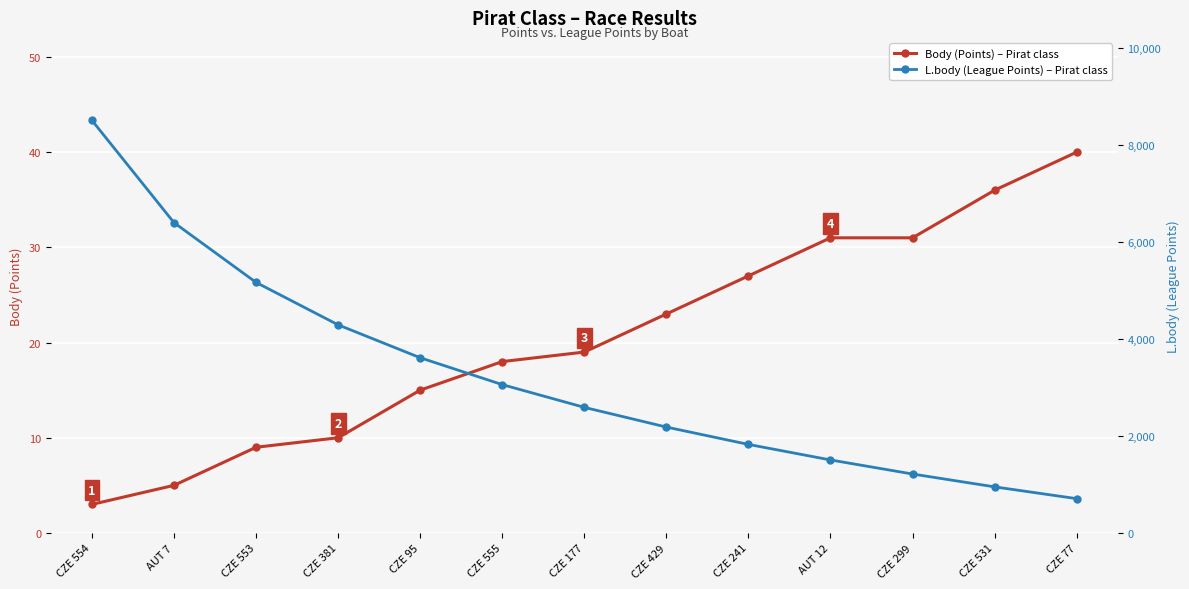

The value of Body (Points) at CZE 381 is 10. True or false?

True